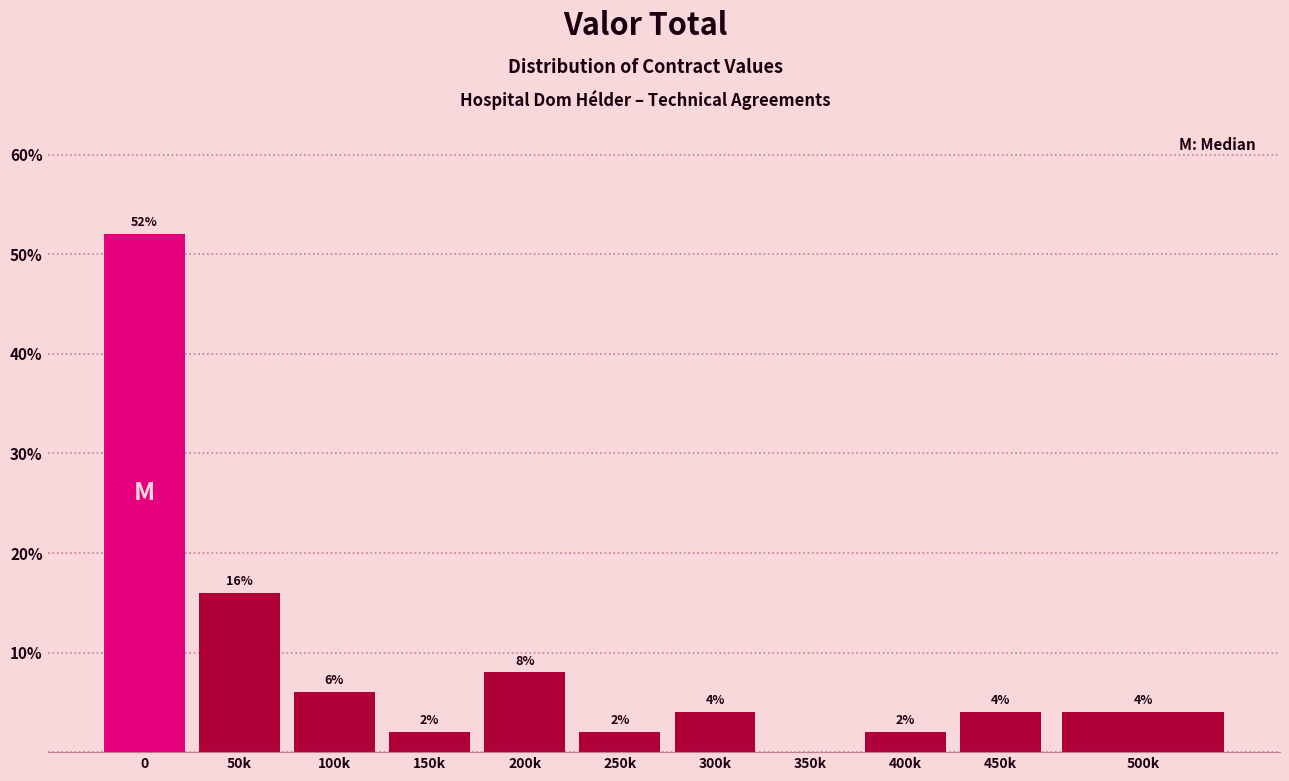

Reading left to right, list all the values displayed in this chart.

0=52	50k=16	100k=6	150k=2	200k=8	250k=2	300k=4	350k=0	400k=2	450k=4	500k=4